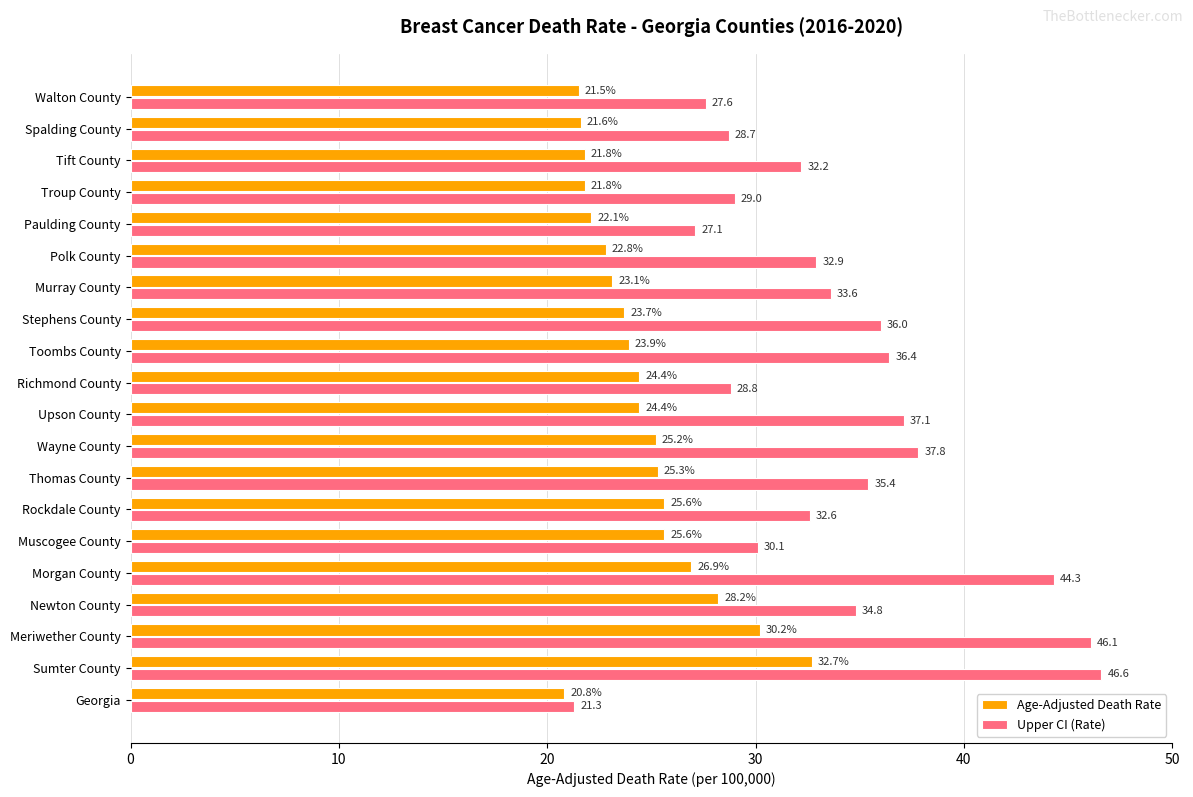

Between Morgan County and Muscogee County, which series saw the biggest shift?

Upper CI (Rate)